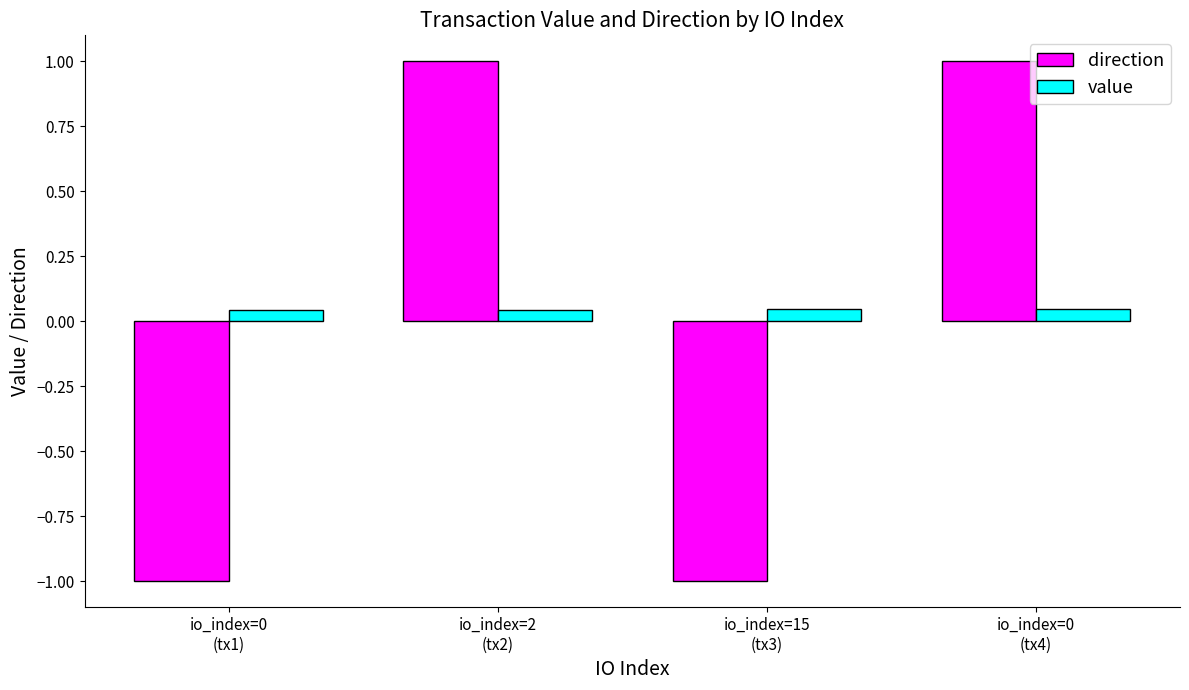

The value of direction at io_index=0
(tx4) is 1.0. True or false?

True